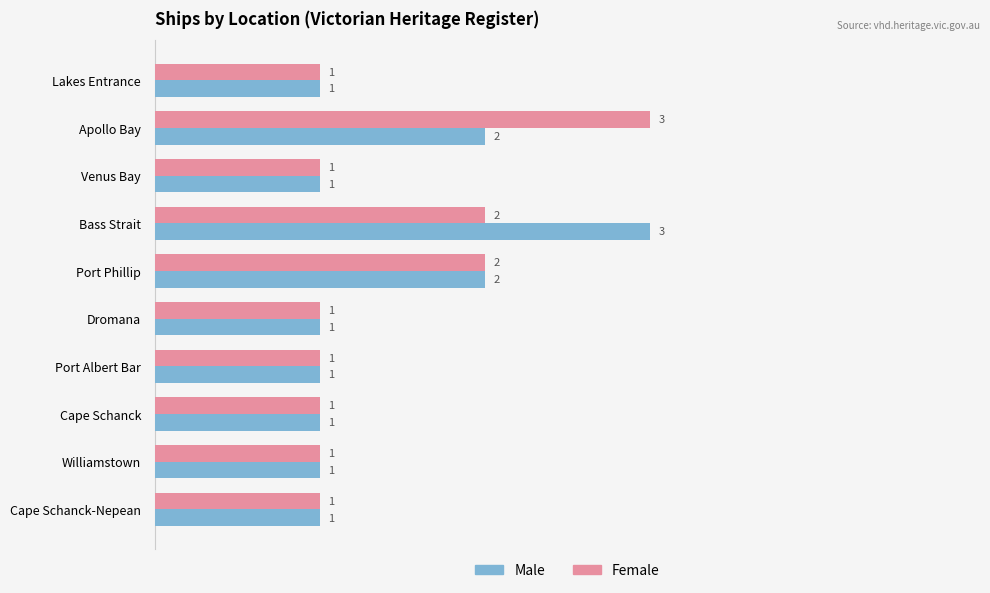

What is the greatest value displayed?

3